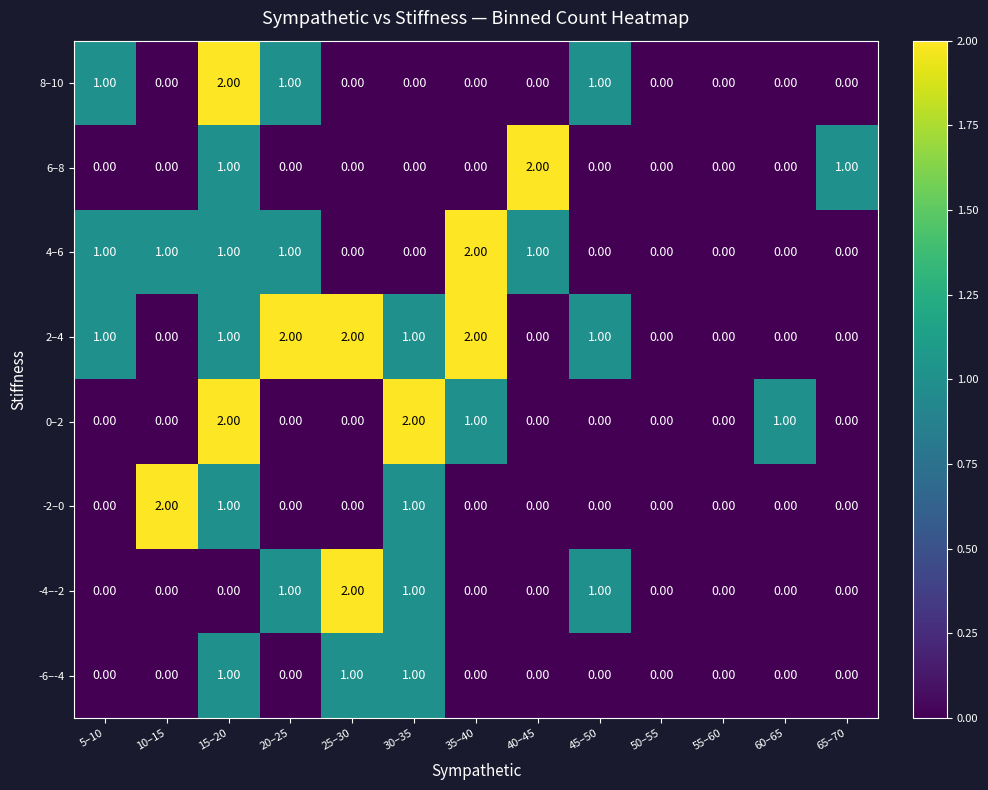

At which category is the sum across all series the highest?

15–20